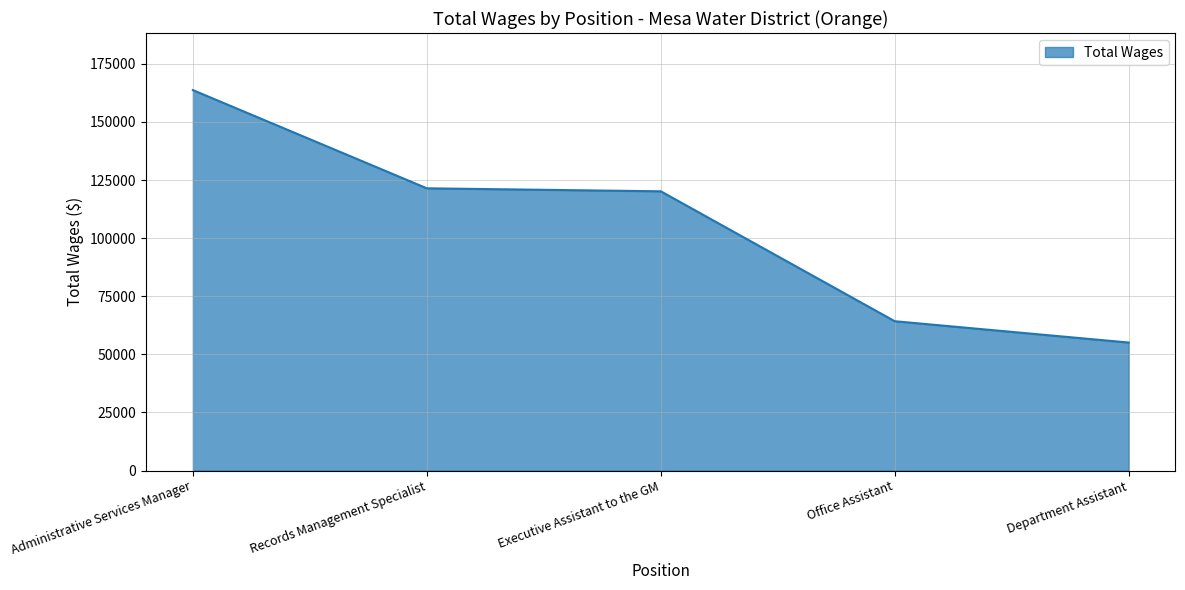

Reading right to left, what are all the values shown in this chart?

55083	64261	120159	121446	163707